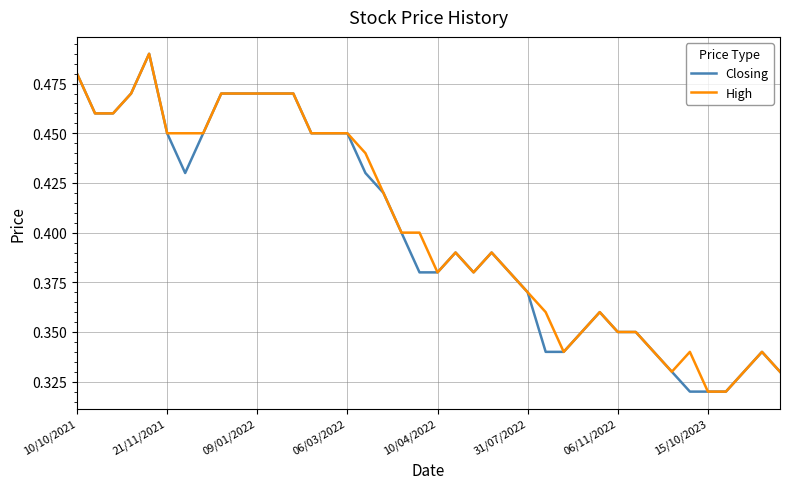

What is the total value across all series at 06/11/2022?

0.7